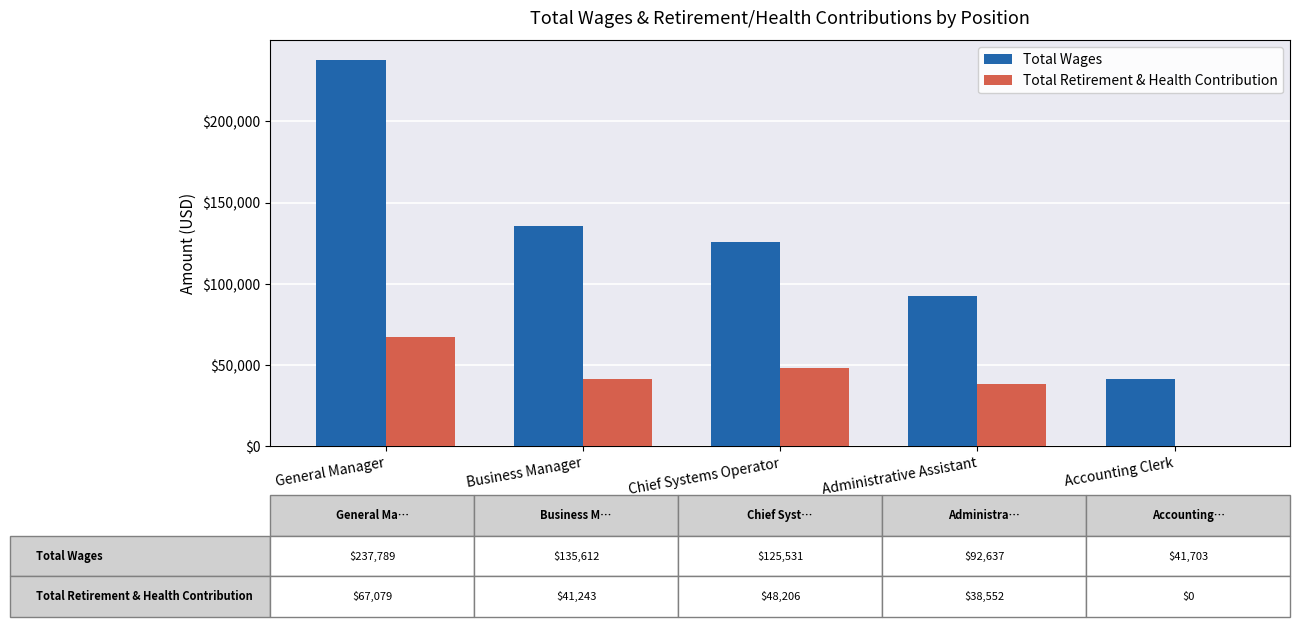

How many data points does each series have?

5